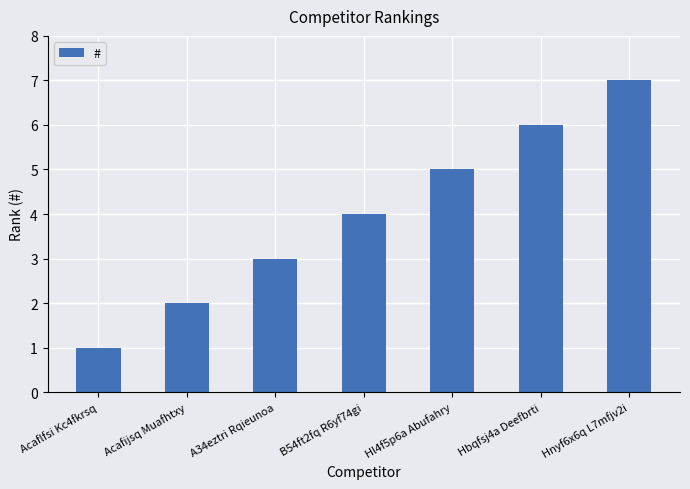

How many values are between 2 and 6?

5